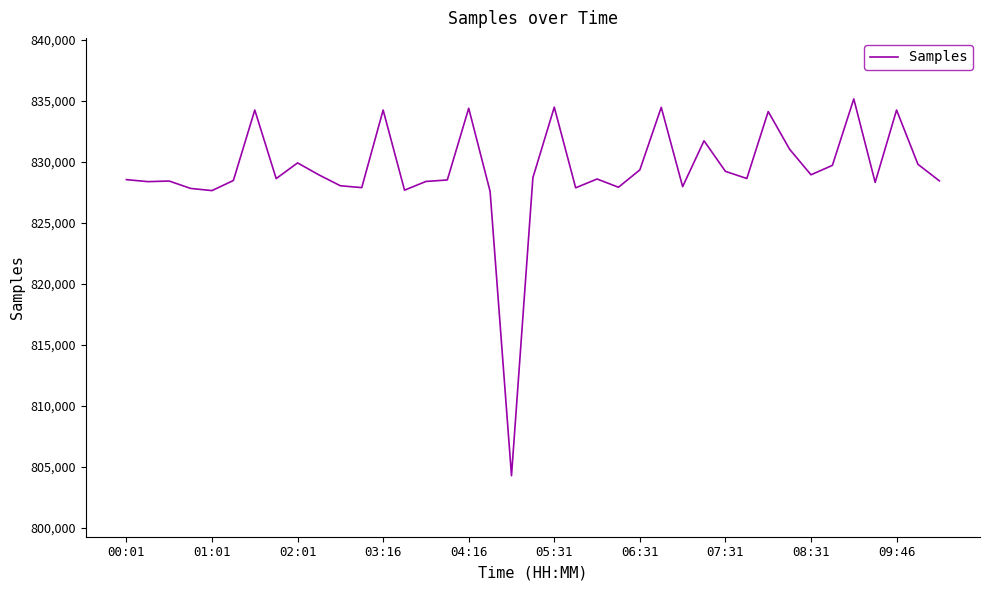

What is the difference between the maximum and minimum values?

30871